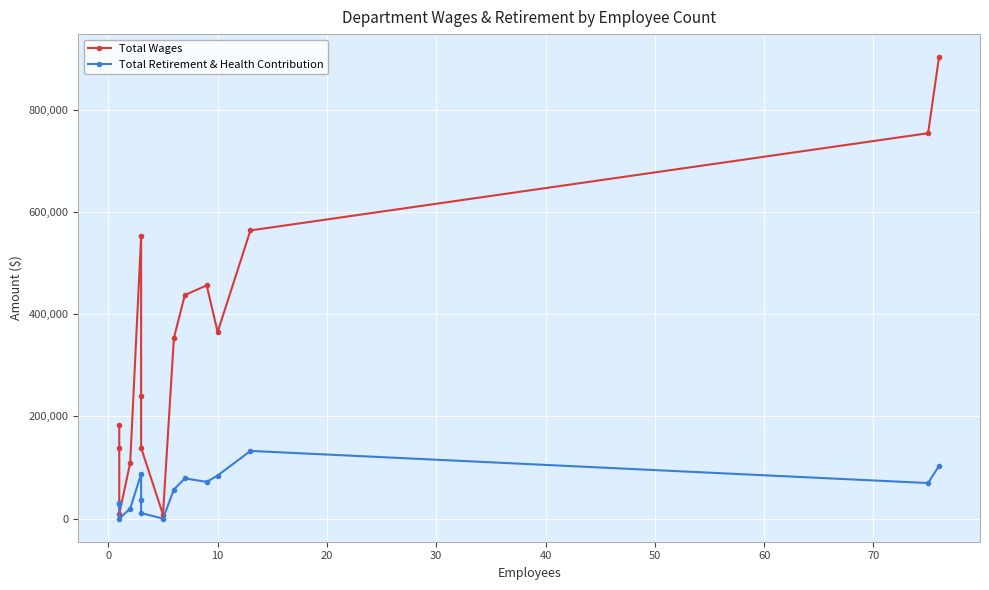

True or false: Total Wages and Total Retirement & Health Contribution cross at least once.

False